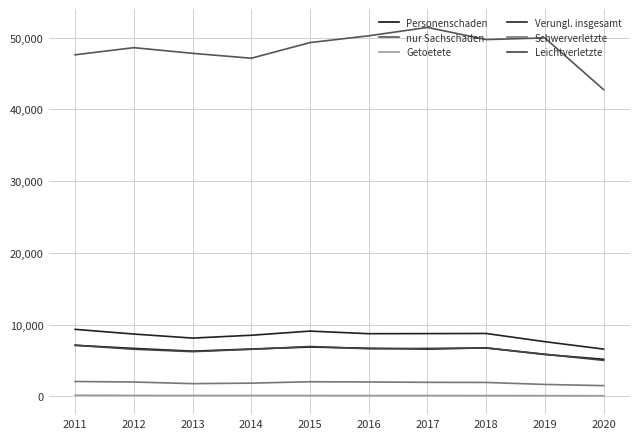

What is the value of the Getoetete point at the 2nd from the left?

126